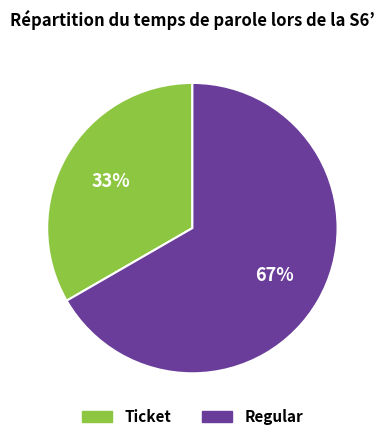

Does Ticket represent more than half of the total?

No